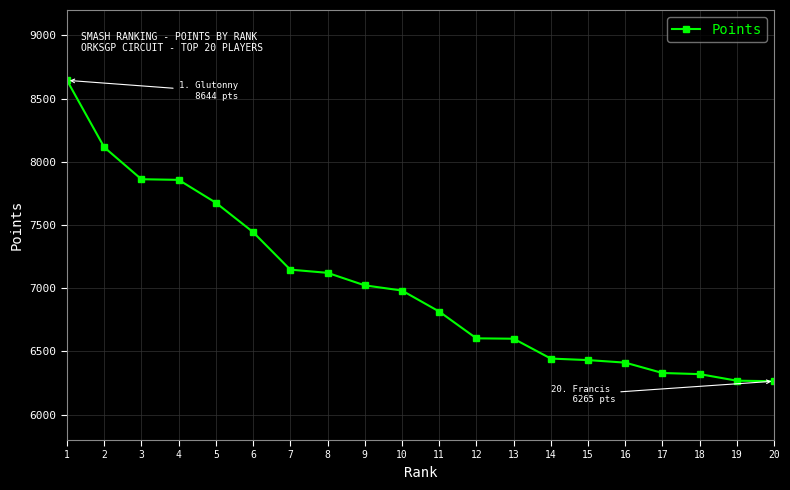

The chart shows a value of 7676 at 5. True or false?

True